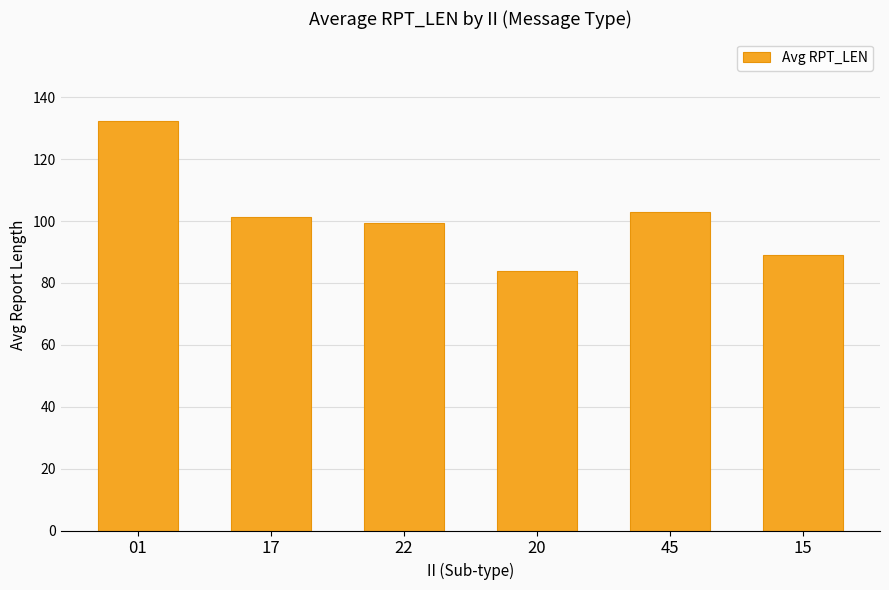

Is it true that the value at 01 is 132.5?

True